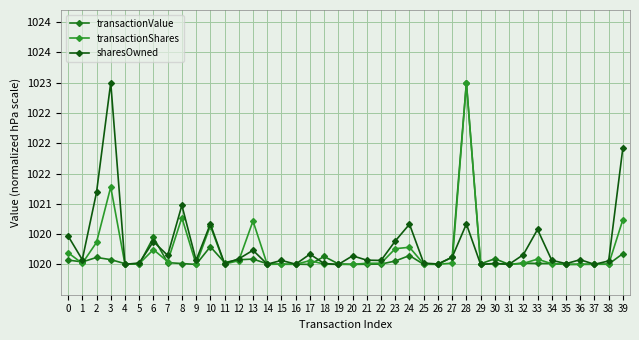

Which has a higher value, 5 or 27?

27